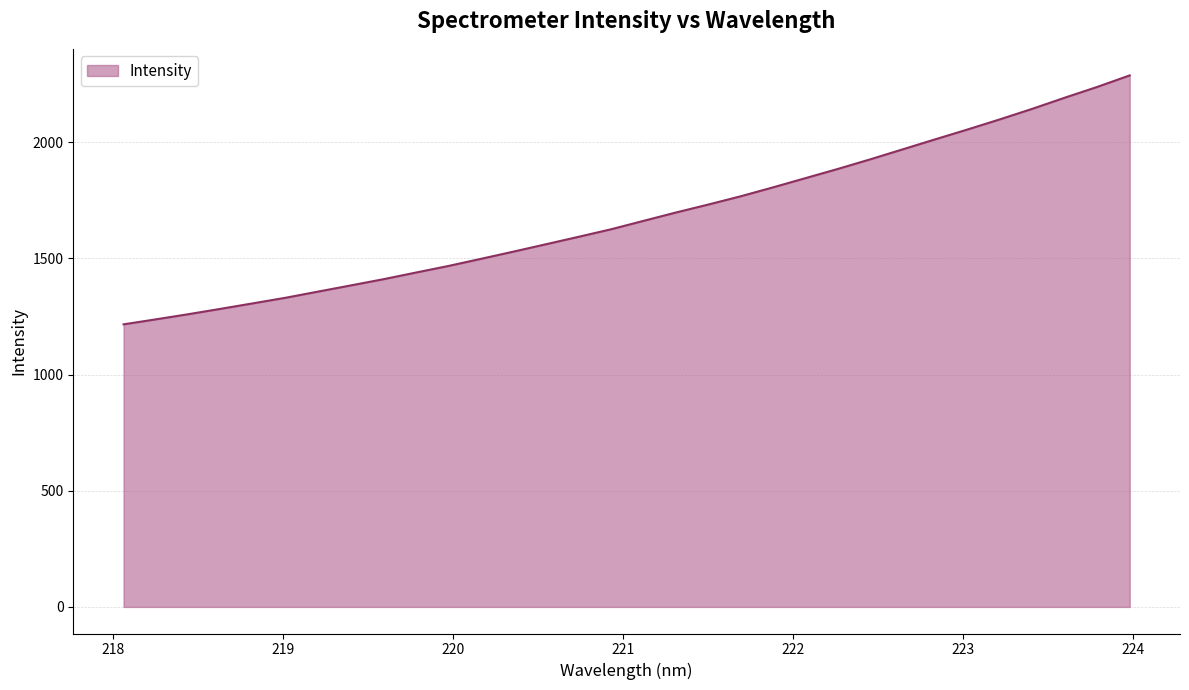

What is the difference between the maximum and minimum values?

1071.5